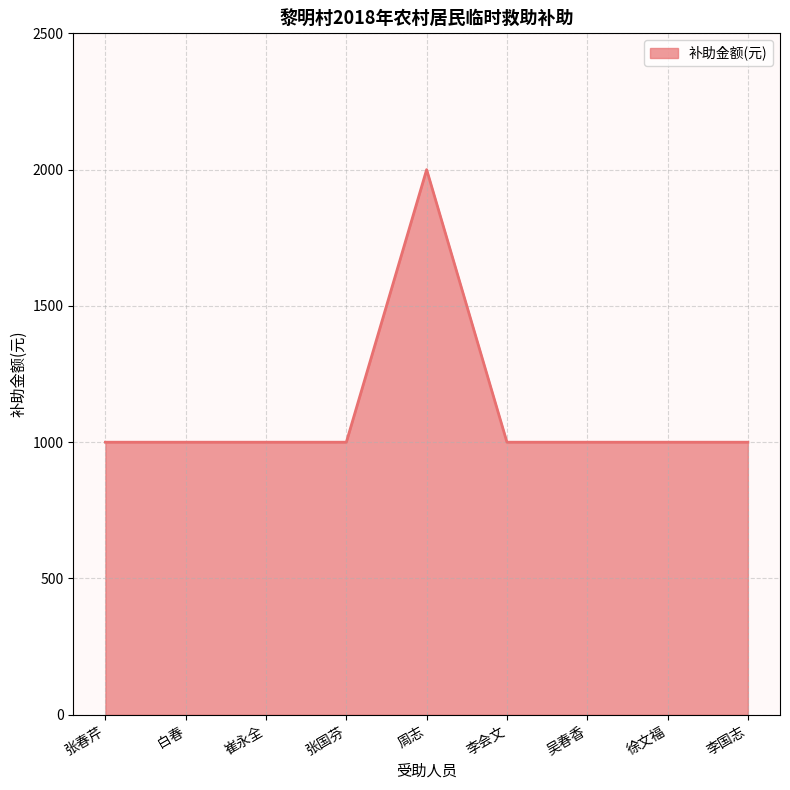

What is the approximate value at 张国芬?

1000